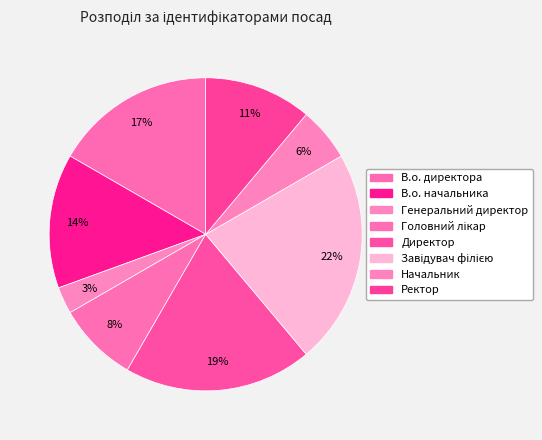

To the nearest percent, what is the combined percentage of Завідувач філією and Головний лікар?

31%